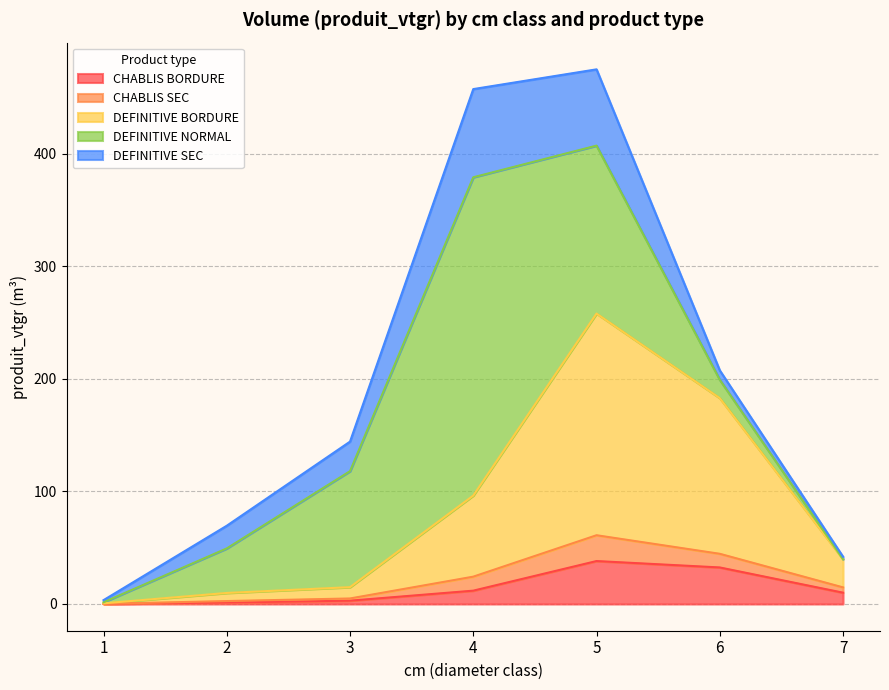

The CHABLIS BORDURE series shows 17.3 at 4. True or false?

False